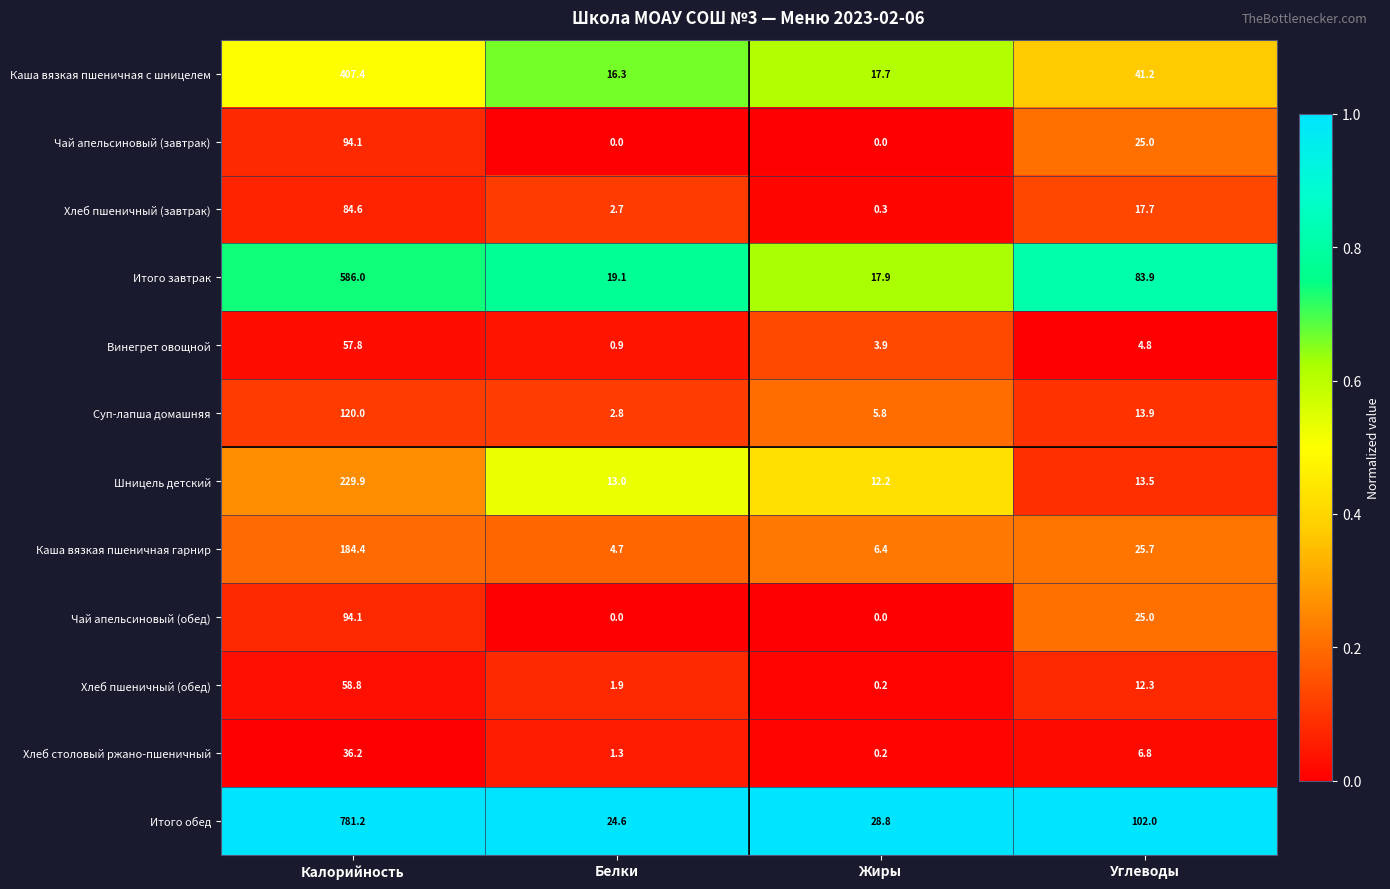

What is the difference between the highest and lowest values at Белки?

24.6